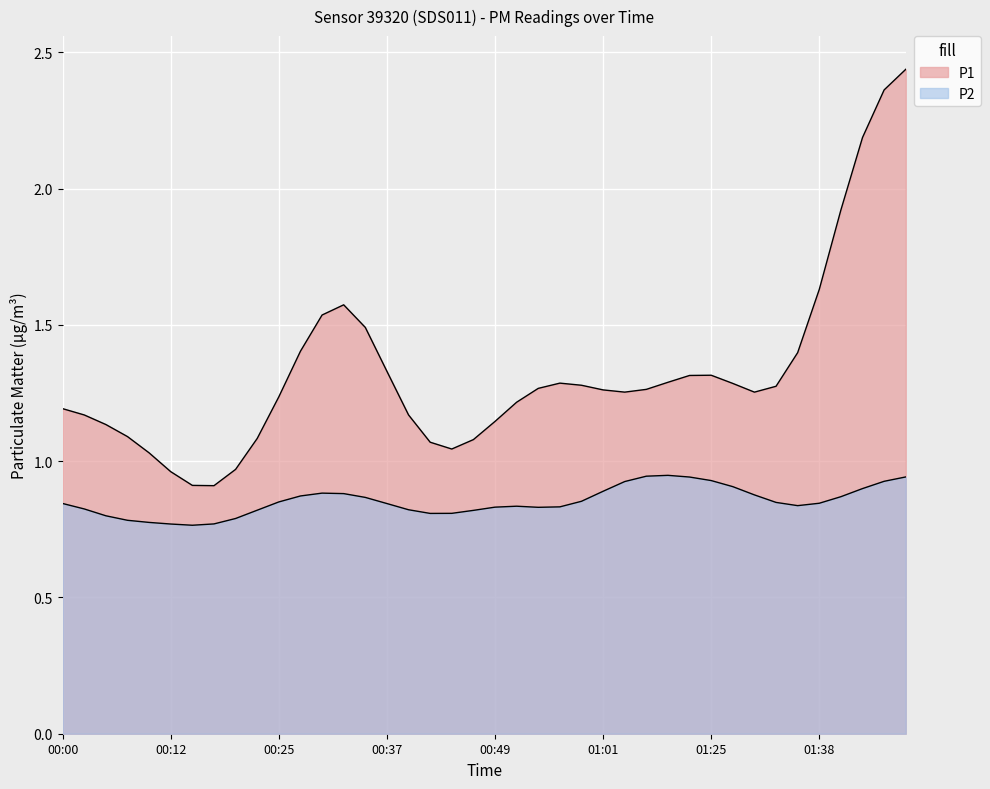

Rank the series at 01:04 from lowest to highest value.

P2, P1